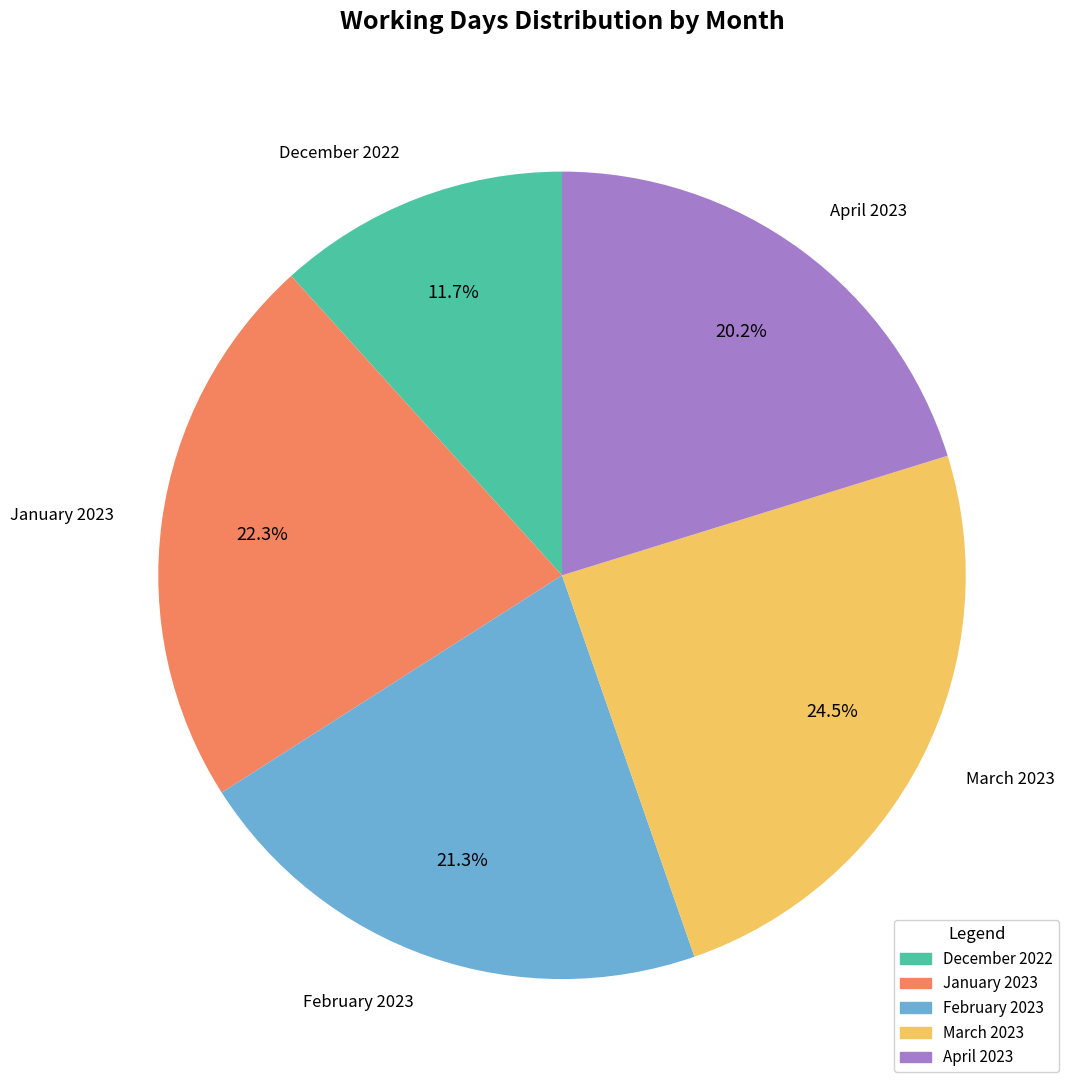

What percentage is the January 2023 slice, to the nearest percent?

22%